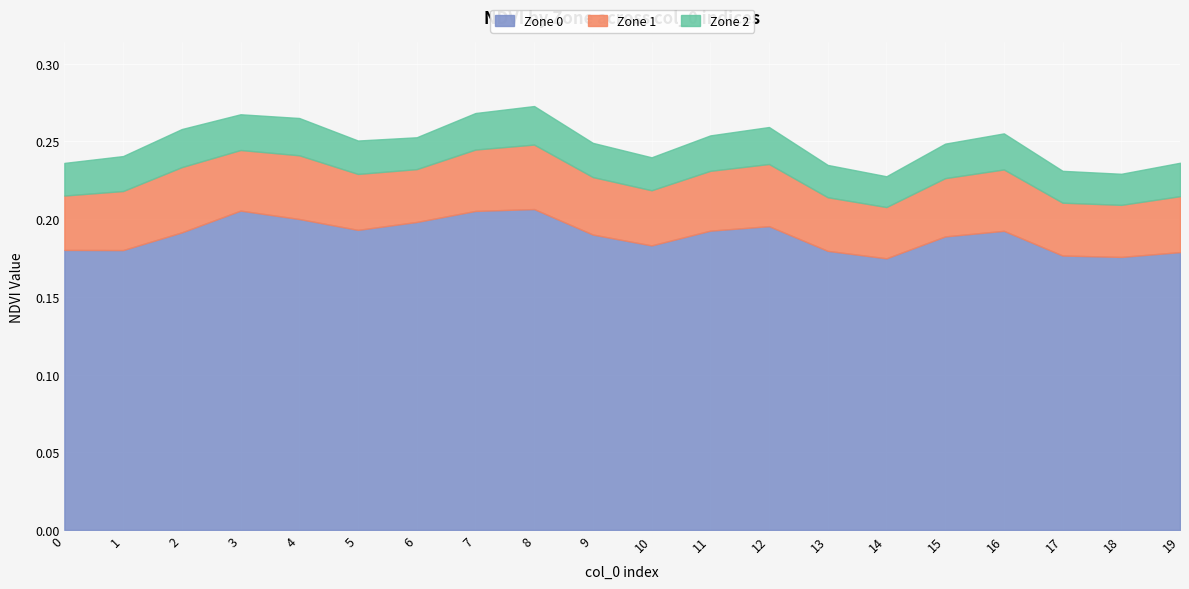

Reading right to left, extract all data points from this chart.

Zone 0: 19=0.2	18=0.2	17=0.2	16=0.2	15=0.2	14=0.2	13=0.2	12=0.2	11=0.2	10=0.2	9=0.2	8=0.2	7=0.2	6=0.2	5=0.2	4=0.2	3=0.2	2=0.2	1=0.2	0=0.2
Zone 1: 19=0.0	18=0.0	17=0.0	16=0.0	15=0.0	14=0.0	13=0.0	12=0.0	11=0.0	10=0.0	9=0.0	8=0.0	7=0.0	6=0.0	5=0.0	4=0.0	3=0.0	2=0.0	1=0.0	0=0.0
Zone 2: 19=0.0	18=0.0	17=0.0	16=0.0	15=0.0	14=0.0	13=0.0	12=0.0	11=0.0	10=0.0	9=0.0	8=0.0	7=0.0	6=0.0	5=0.0	4=0.0	3=0.0	2=0.0	1=0.0	0=0.0